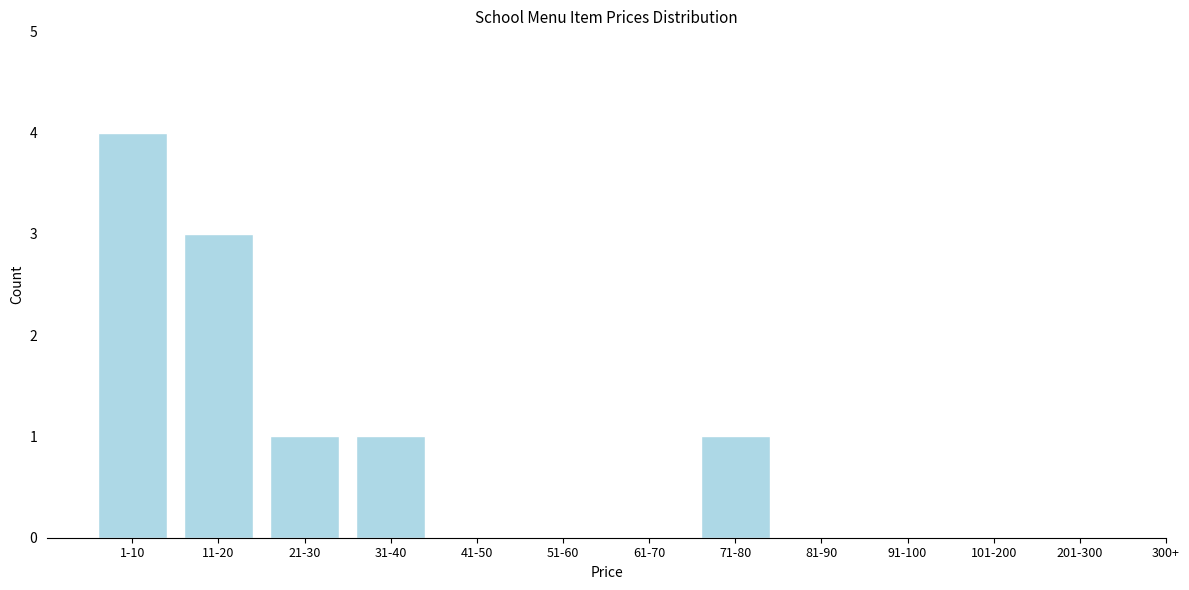

Reading left to right, extract all data points from this chart.

1-10=4	11-20=3	21-30=1	31-40=1	41-50=0	51-60=0	61-70=0	71-80=1	81-90=0	91-100=0	101-200=0	201-300=0